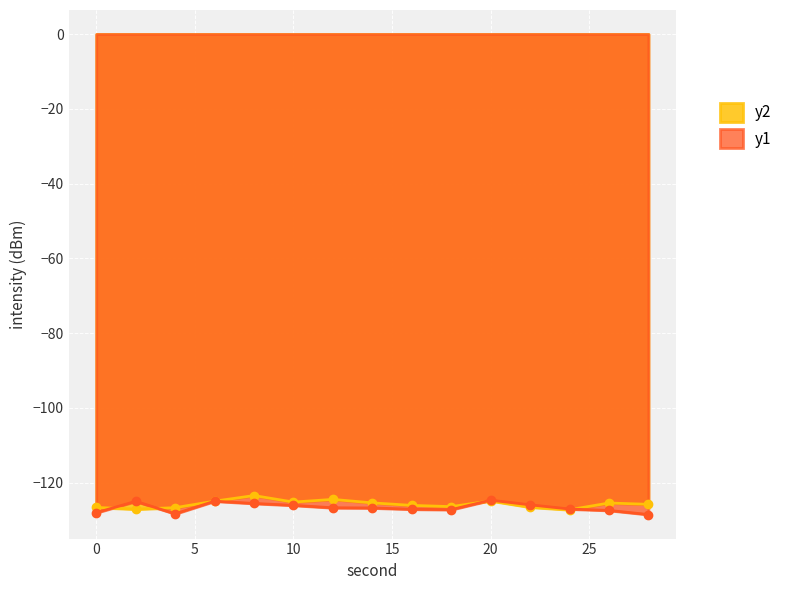

What is the total value across all series at 26?

-252.9